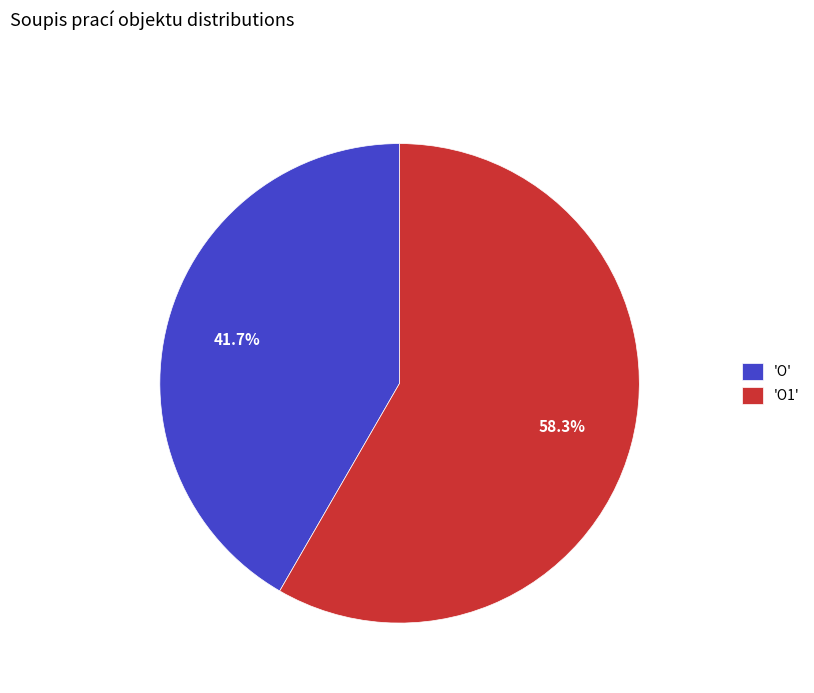

To the nearest percent, what is the average slice percentage?

50%